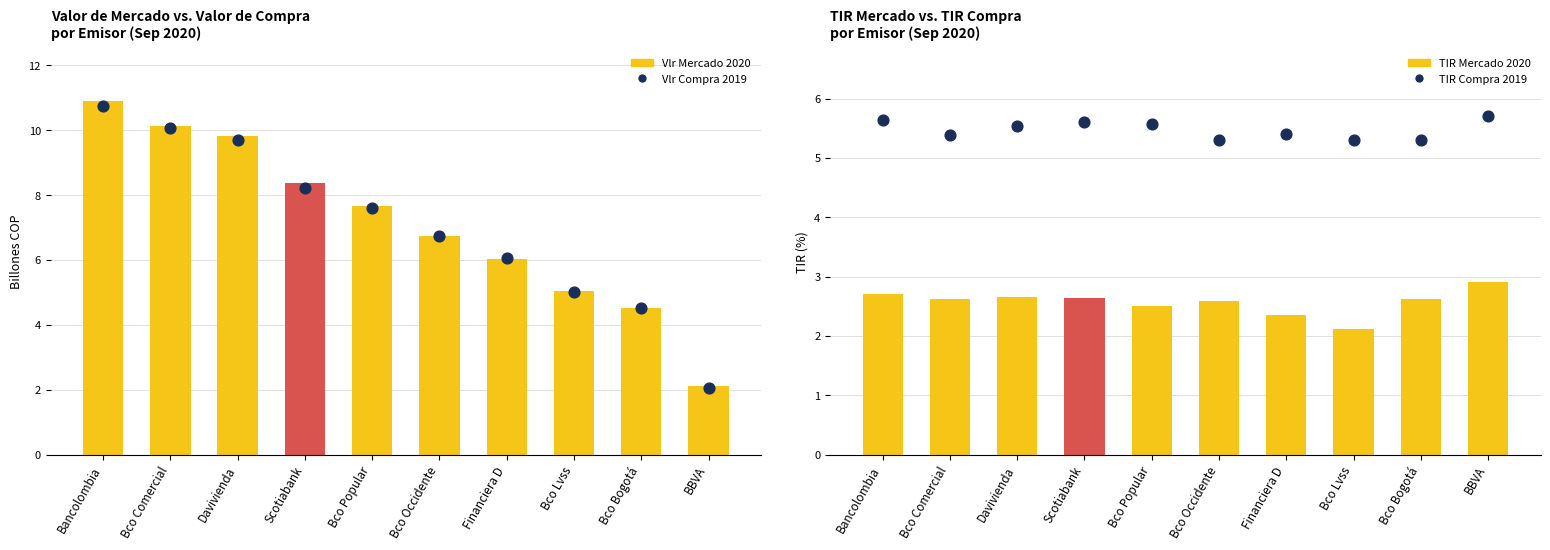

What is the total value across all series at BBVA?

12.8